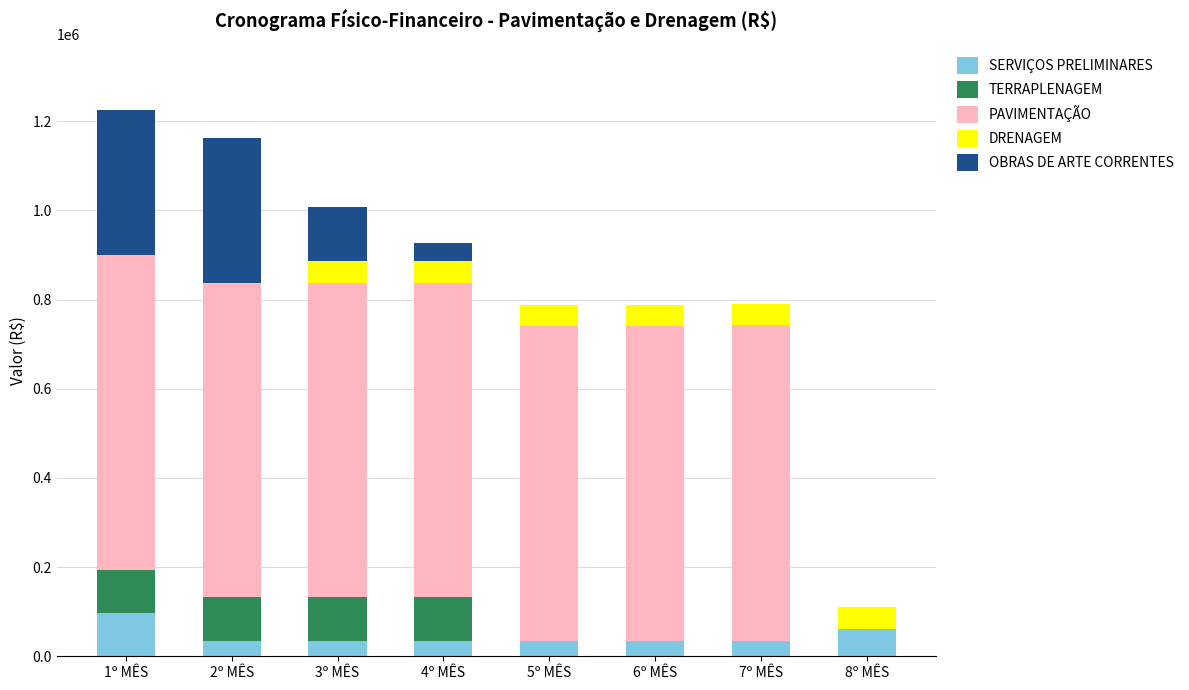

What is the sum of the SERVIÇOS PRELIMINARES values at 1º MÊS and 4º MÊS?

132612.8